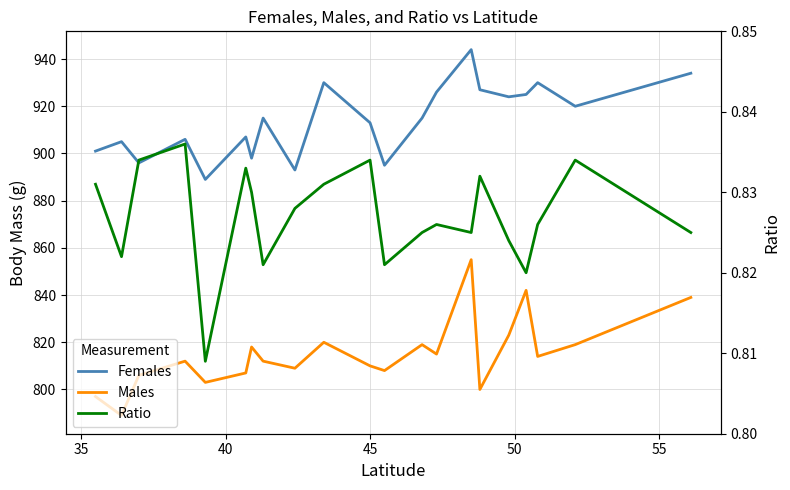

True or false: Females has a value of 1381.7 at 18.

False